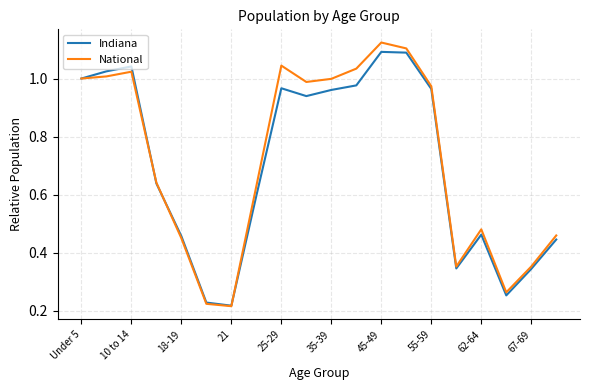

Which series has the largest range (max minus min)?

National